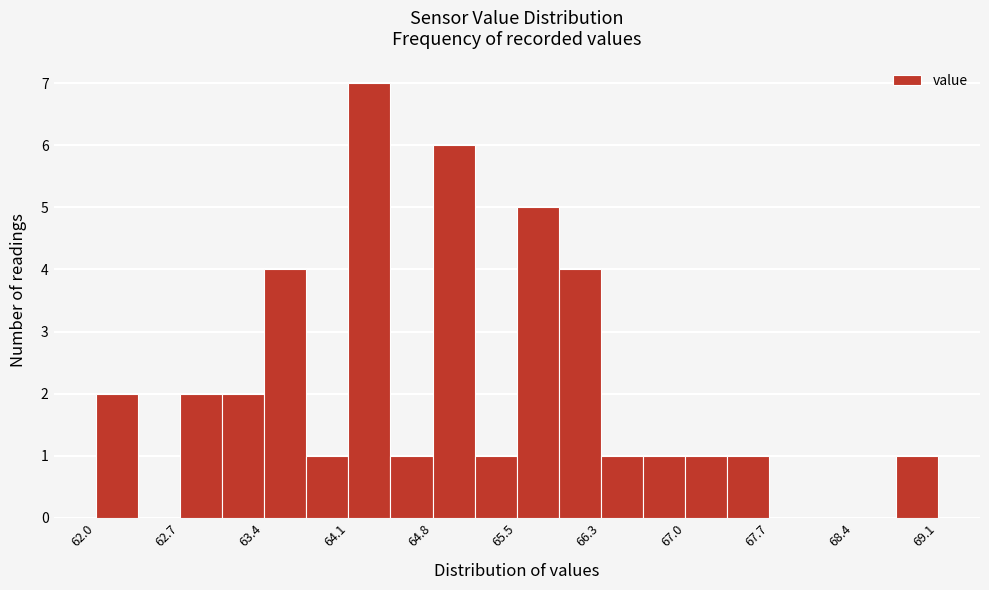

Around what value on the x-axis is the tallest bar? Give the approximate position of its centre, as read against the axis.

64.3